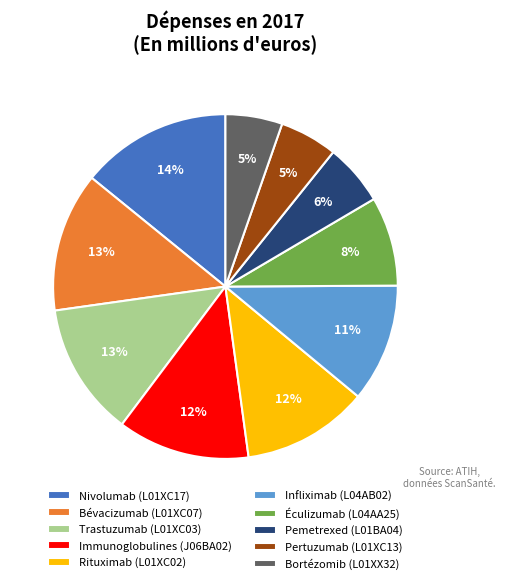

Approximately how many times larger is the value at Rituximab (L01XC02) compared to Infliximab (L04AB02)?

1.1